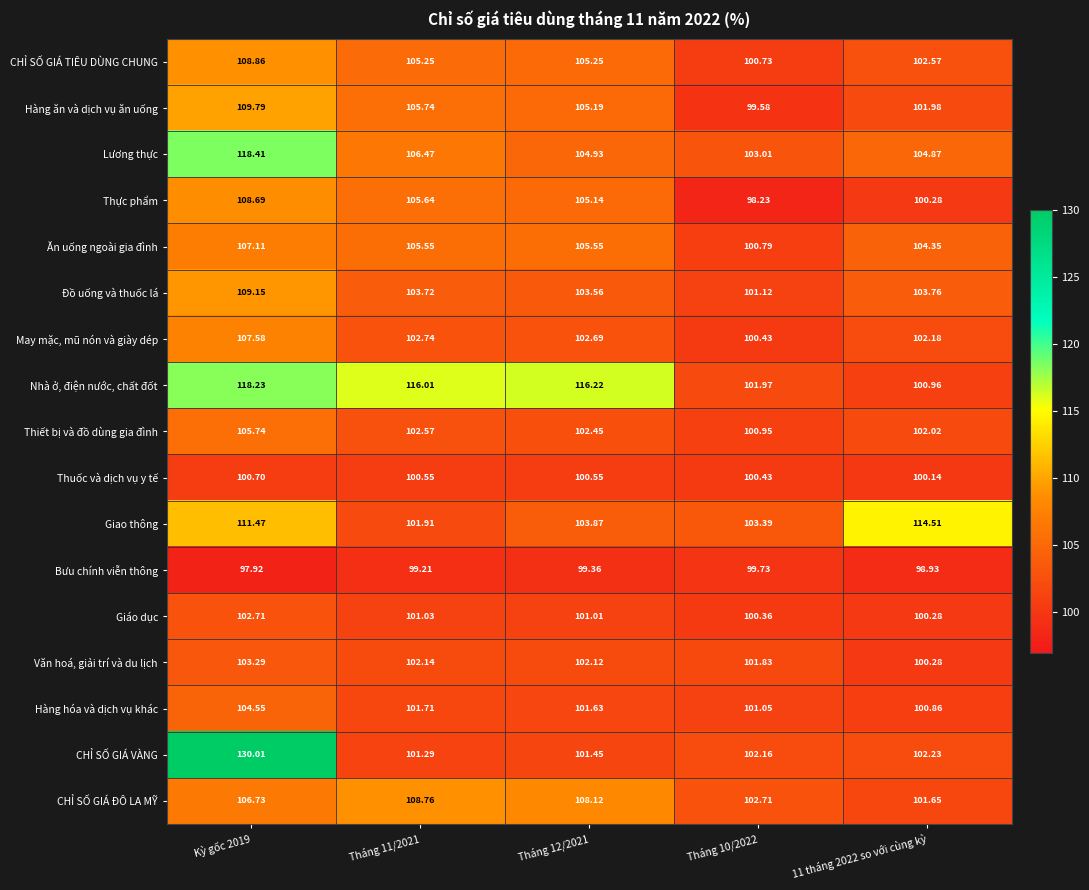

What is the smallest value displayed?

97.9